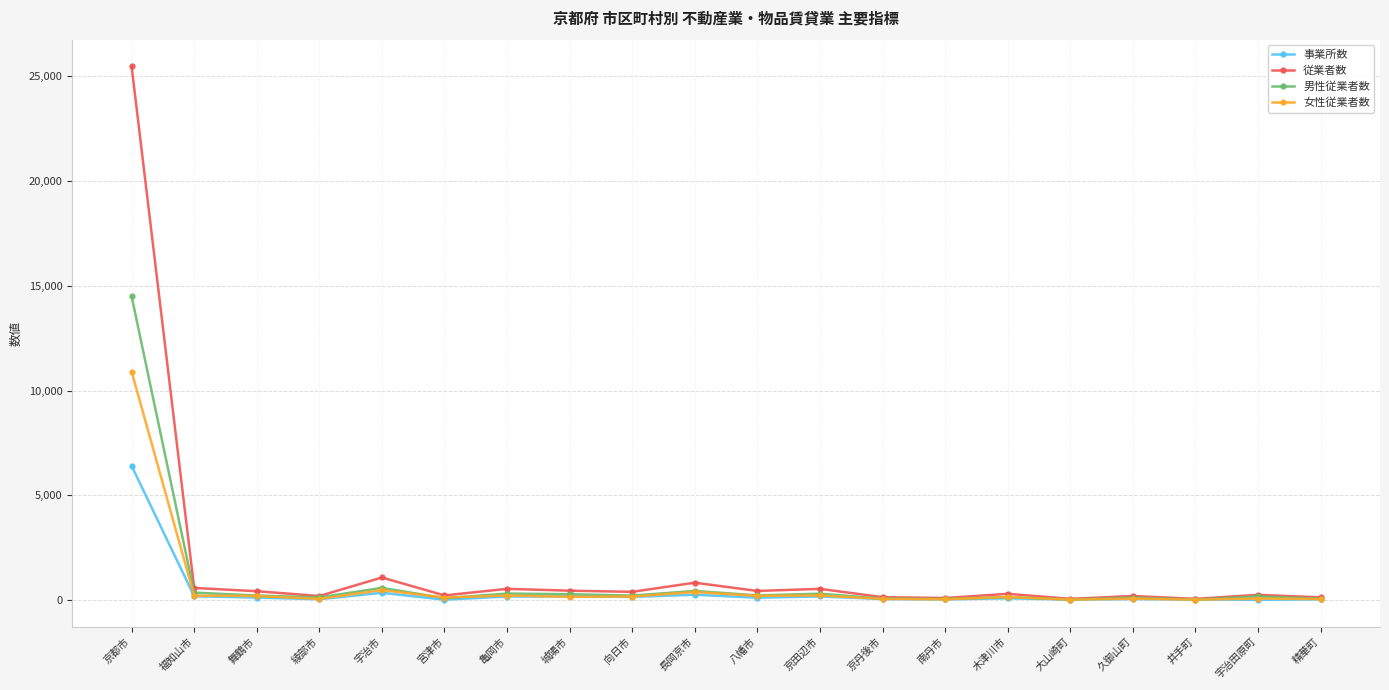

How many data points in 男性従業者数 are less than 224?

10